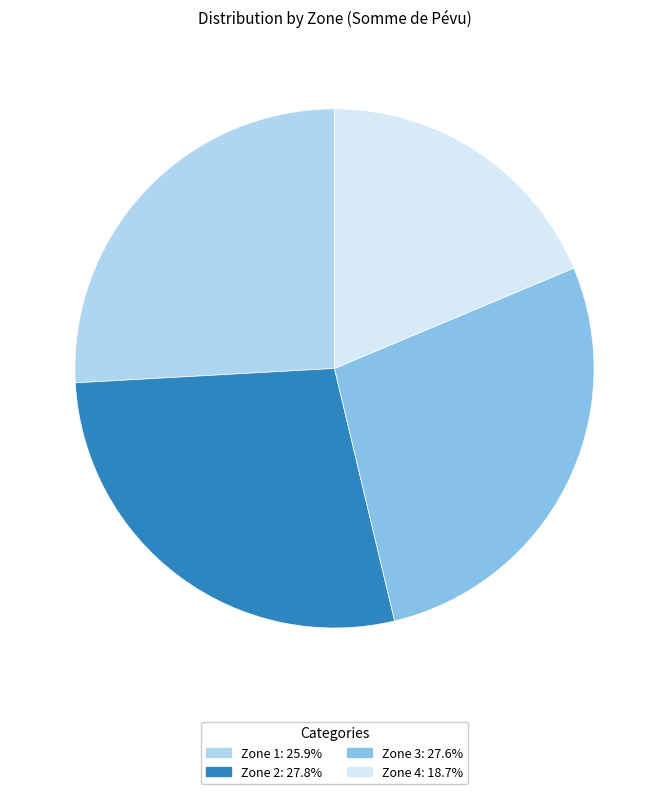

Approximately how many times larger is the value at Zone 2 compared to Zone 3?

1.0